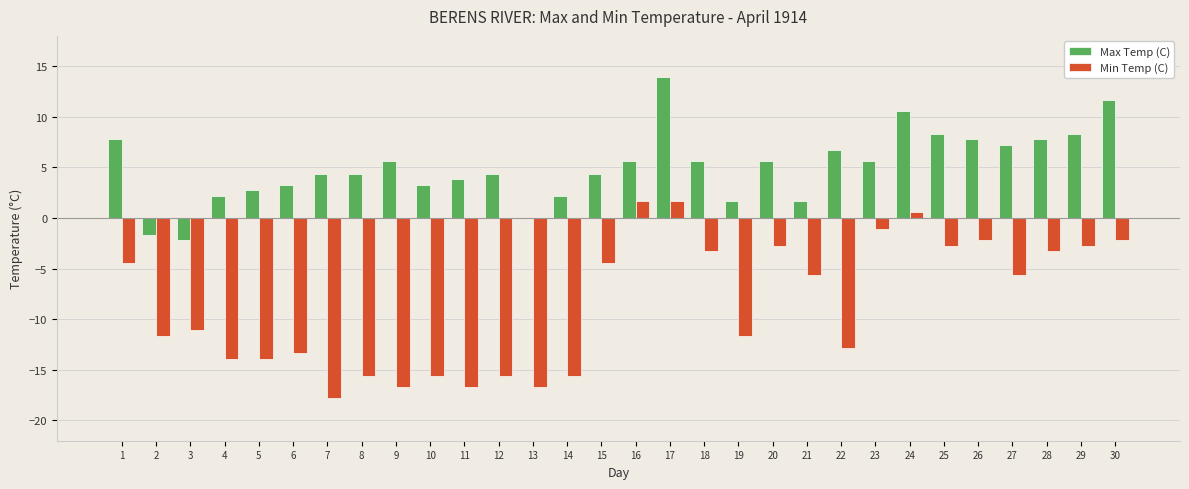

The Max Temp (C) series shows 7.5 at 7. True or false?

False